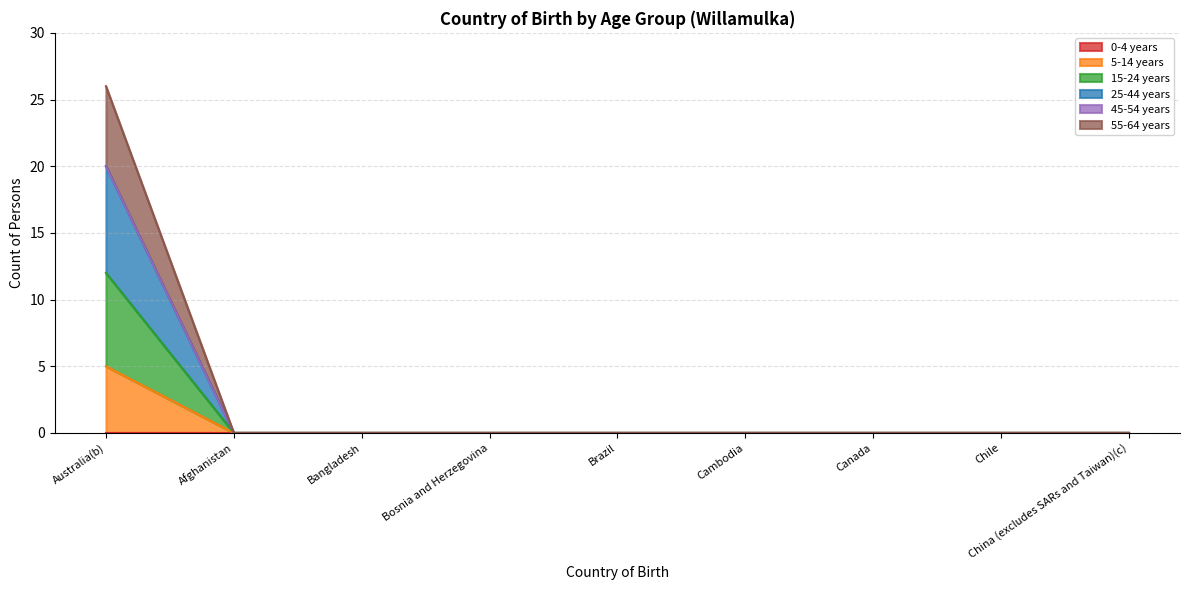

What is the label of the 4th point from the right?

Cambodia